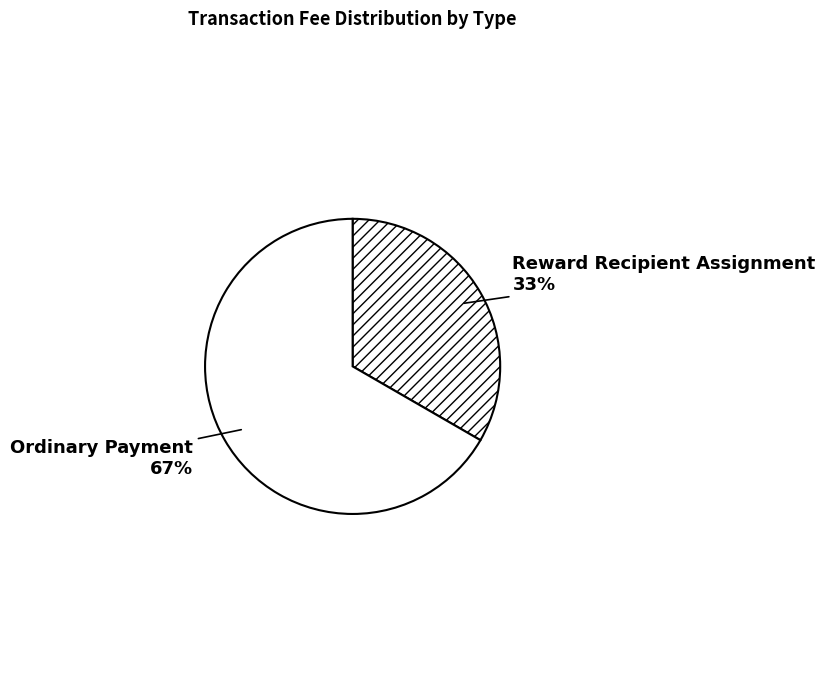

Which slice represents more than half of the pie?

Ordinary Payment